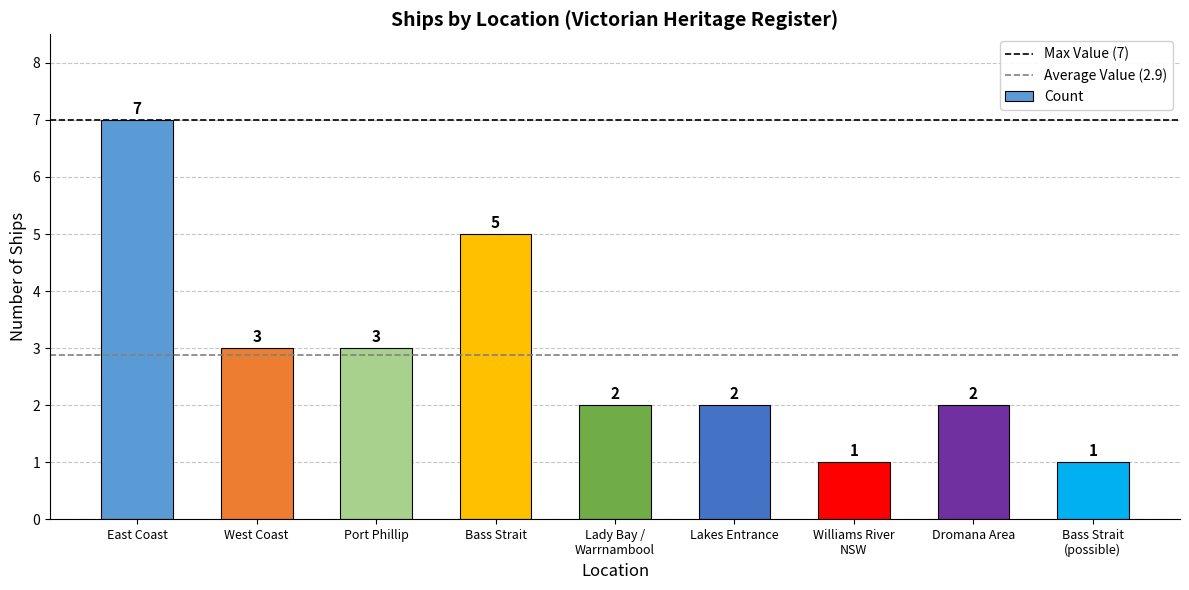

What is the label of the 5th bar from the left?

Lady Bay /
Warrnambool